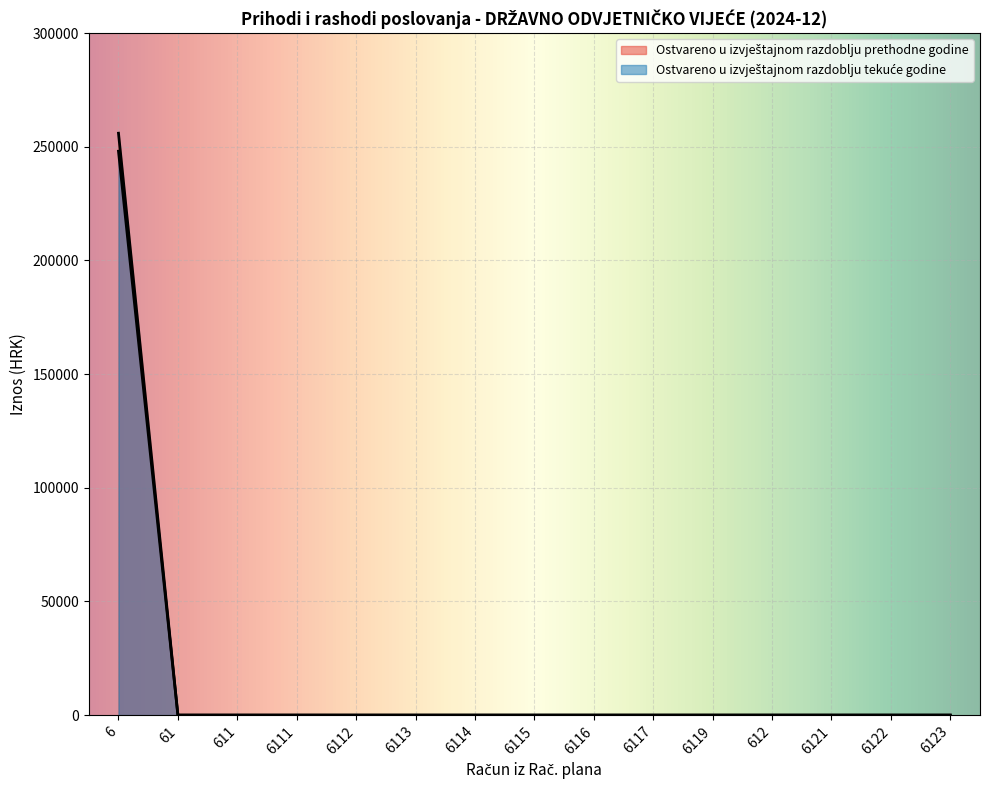

True or false: Ostvareno u izvještajnom razdoblju prethodne godine and Ostvareno u izvještajnom razdoblju tekuće godine intersect in this chart.

False